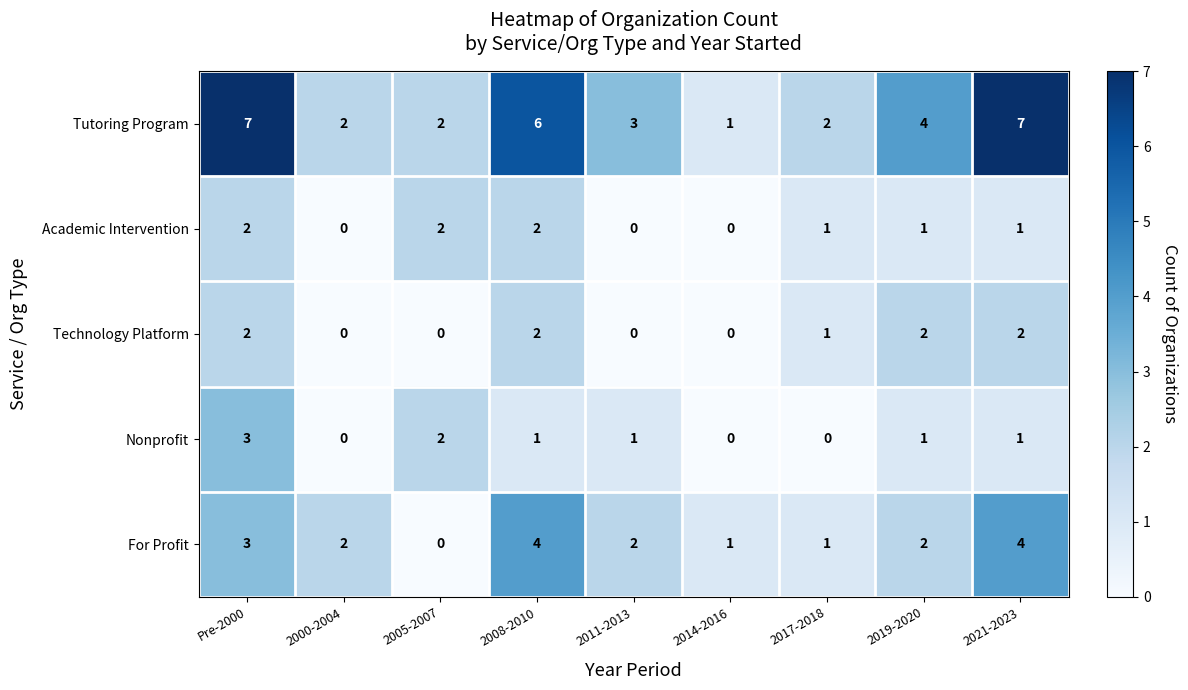

The Technology Platform series shows 1 at 2000-2004. True or false?

False